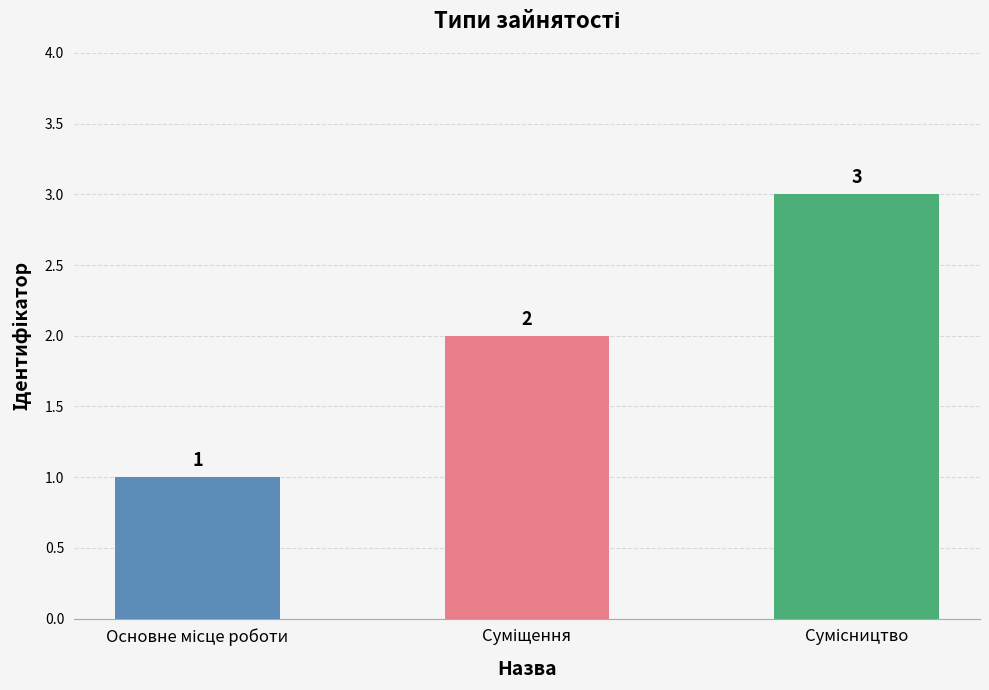

Count the values in the range 1 to 3.

3